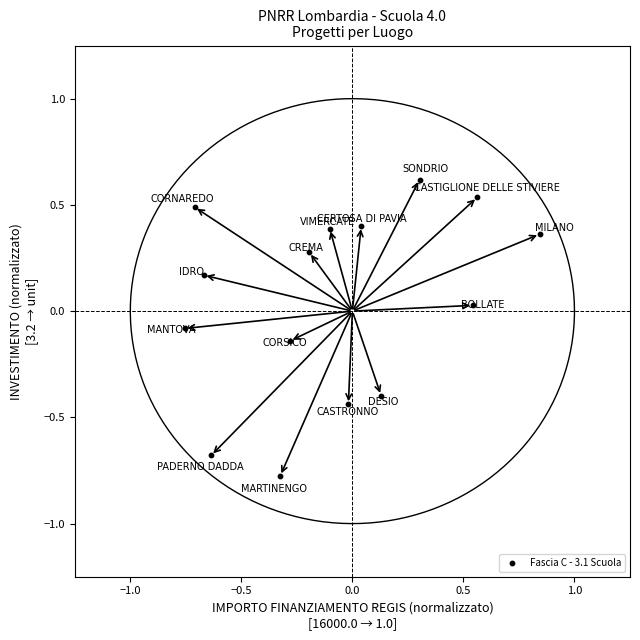

What is the range of X values (max minus min)?

1.6